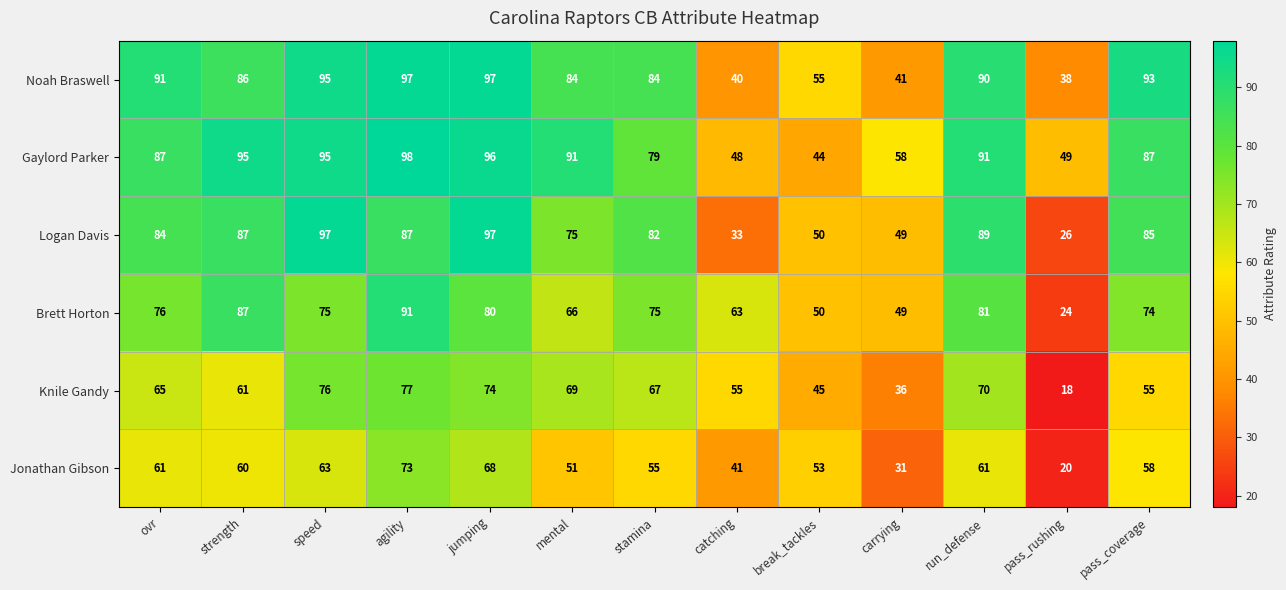

What is the difference between the maximum and minimum values in the Brett Horton series?

67